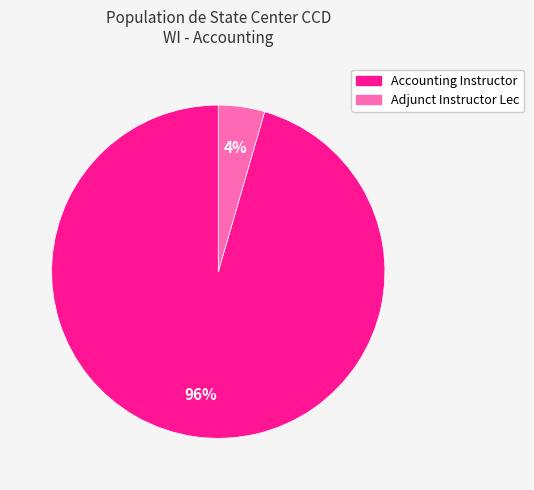

Rank the categories by value from lowest to highest.

Adjunct Instructor Lec, Accounting Instructor